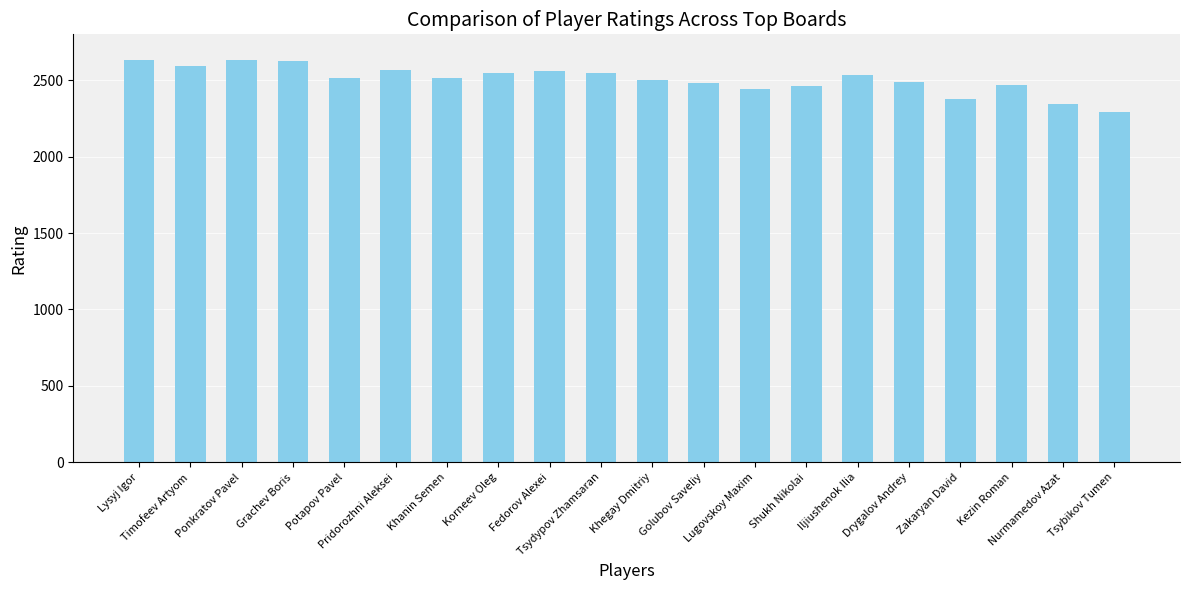

What value does the data have at Grachev Boris?

2626